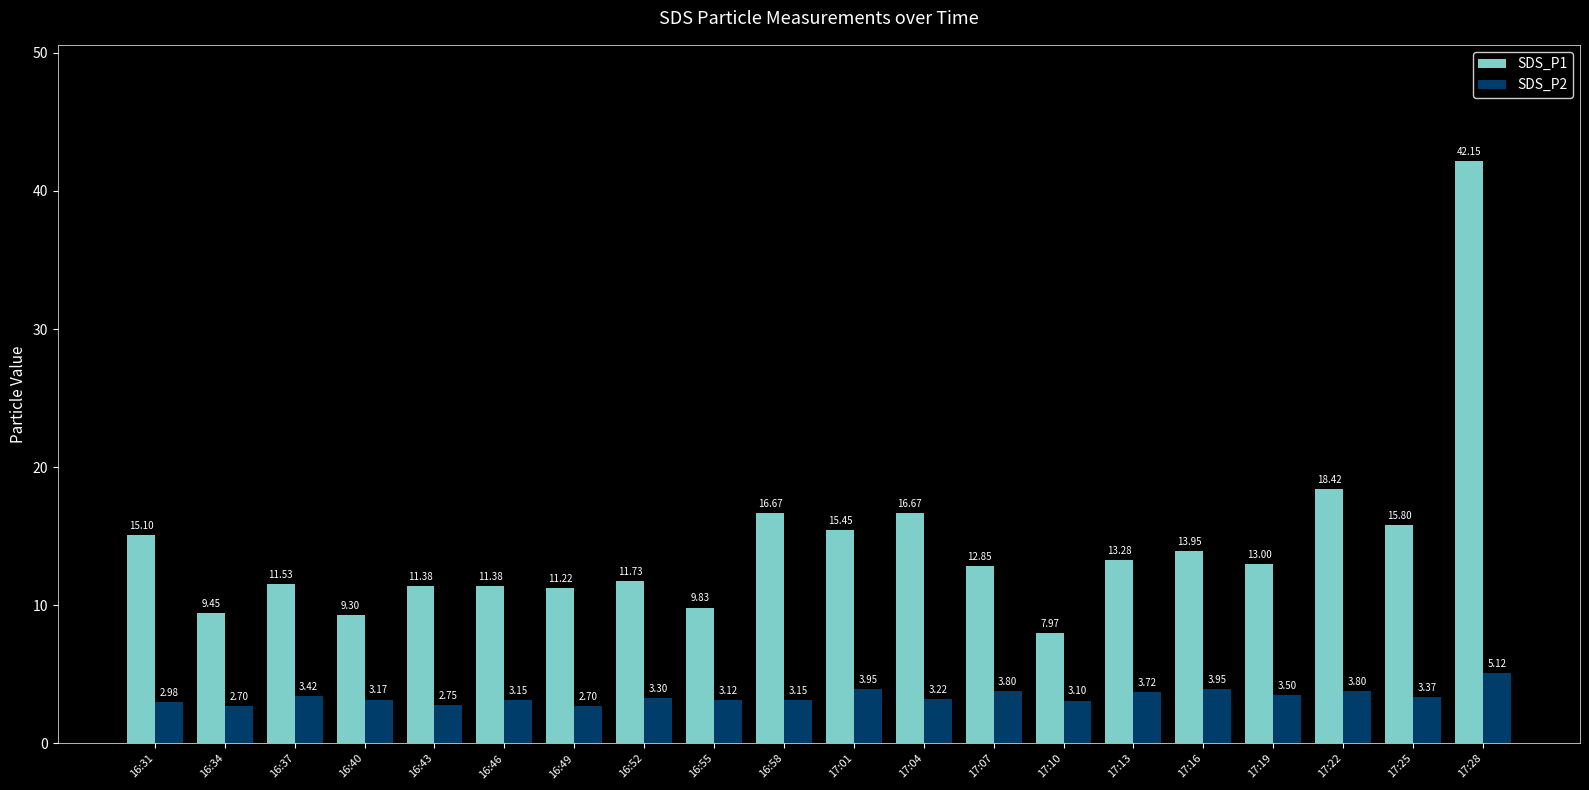

What is the difference between the highest and lowest values at 17:01?

11.5